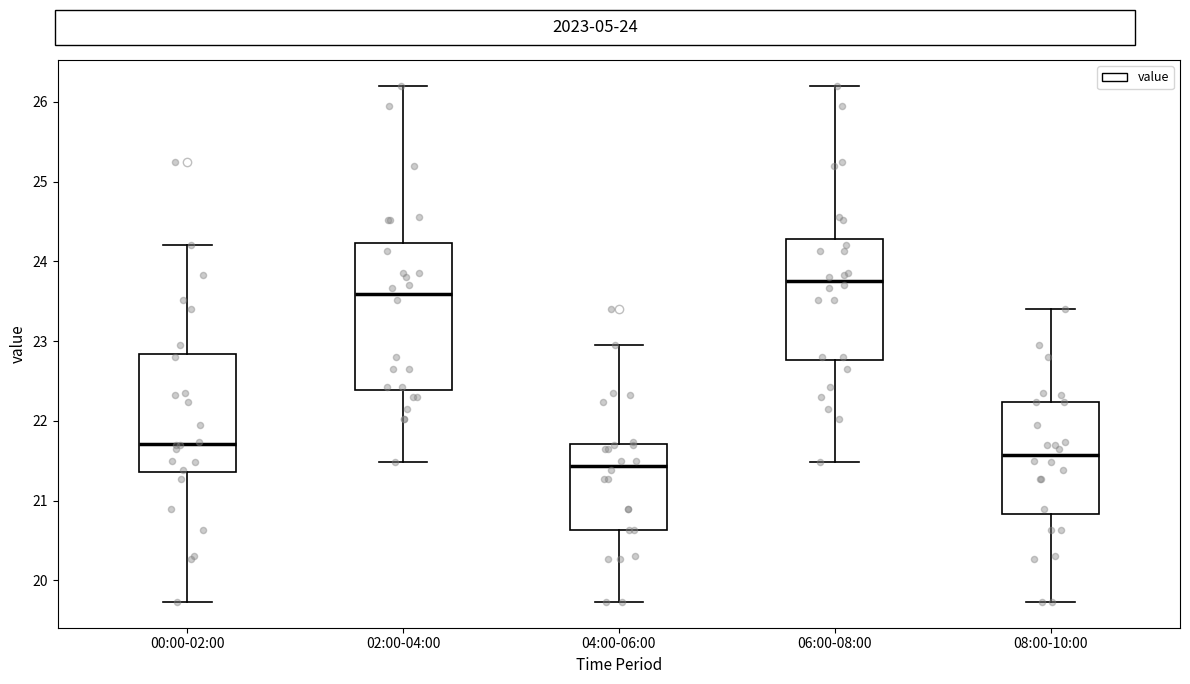

Which box has the lowest median line?

04:00-06:00